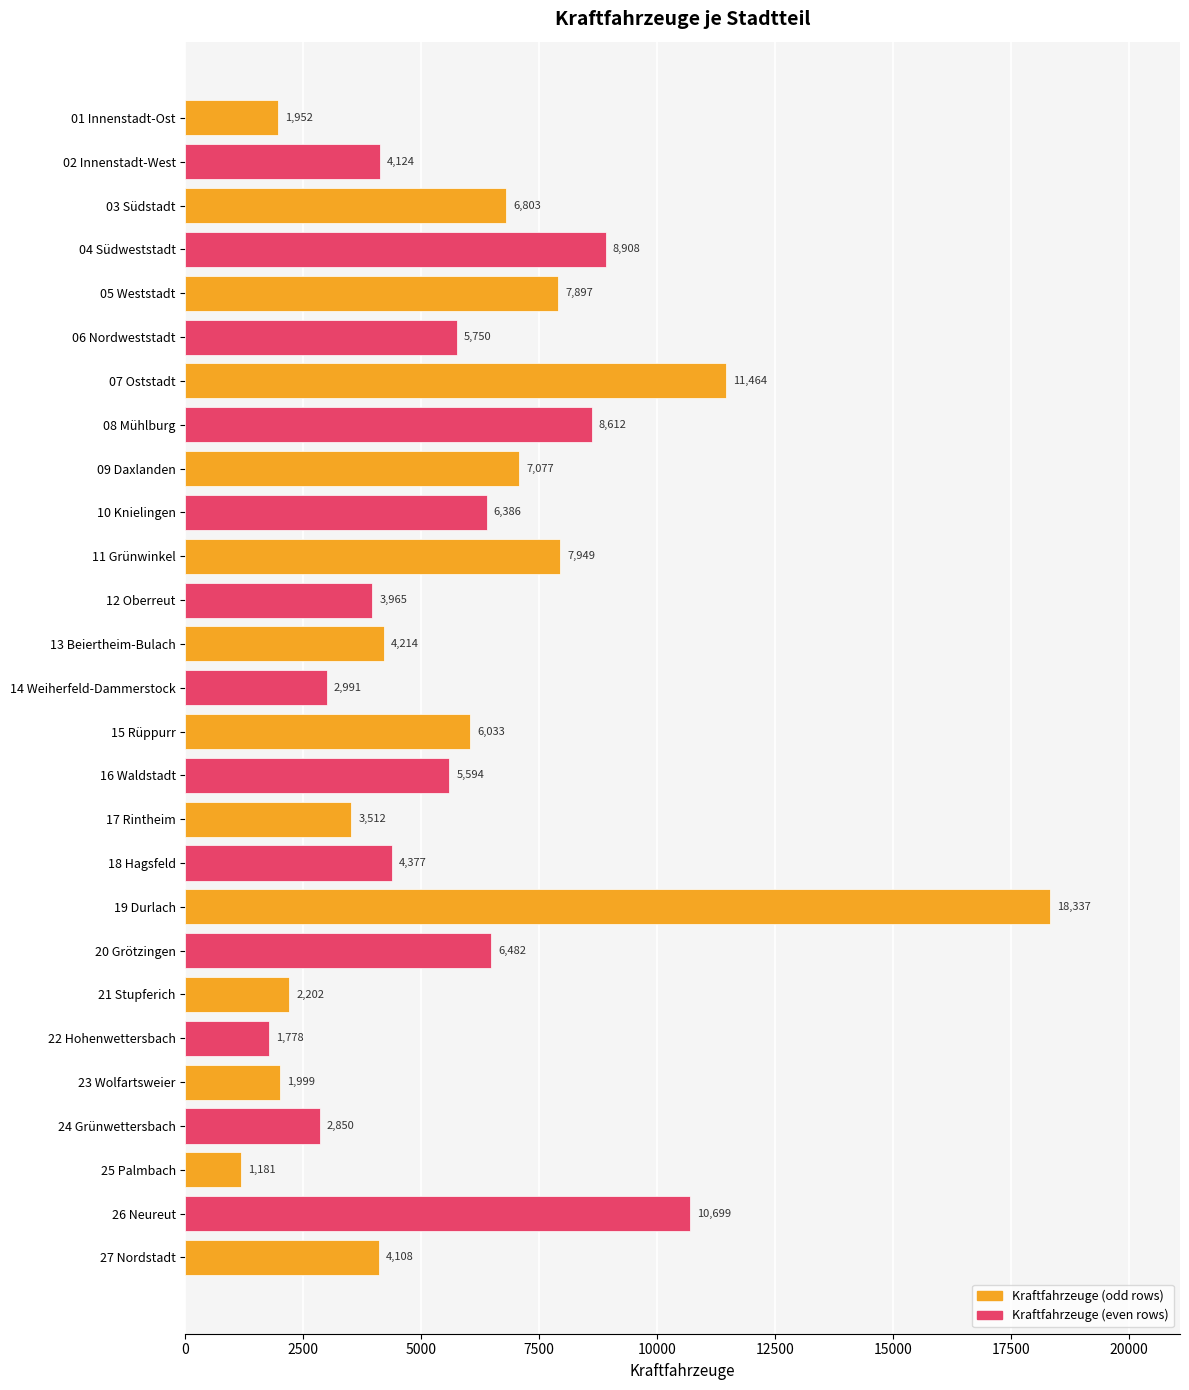

What is the ratio of the value at 13 Beiertheim-Bulach to the value at 06 Nordweststadt?

0.7